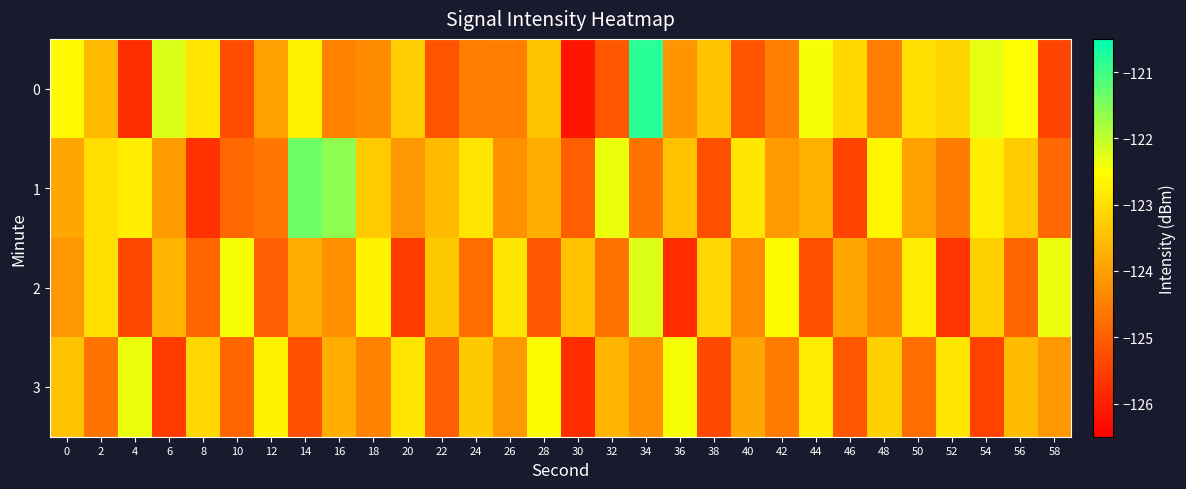

Which series changed the most between 46 and 52?

3